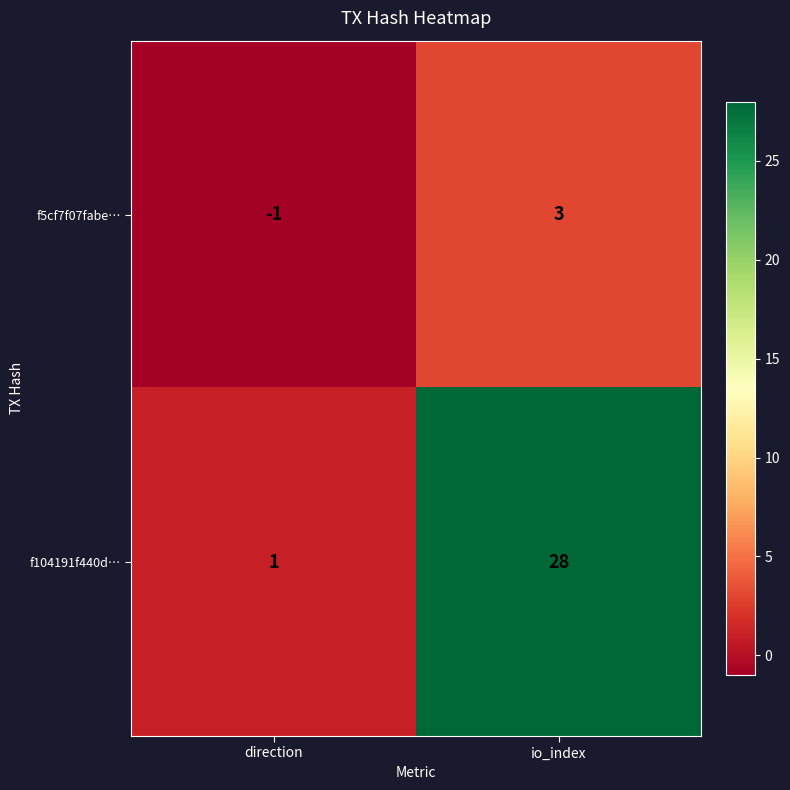

What is the sum of all f104191f440d… values?

29